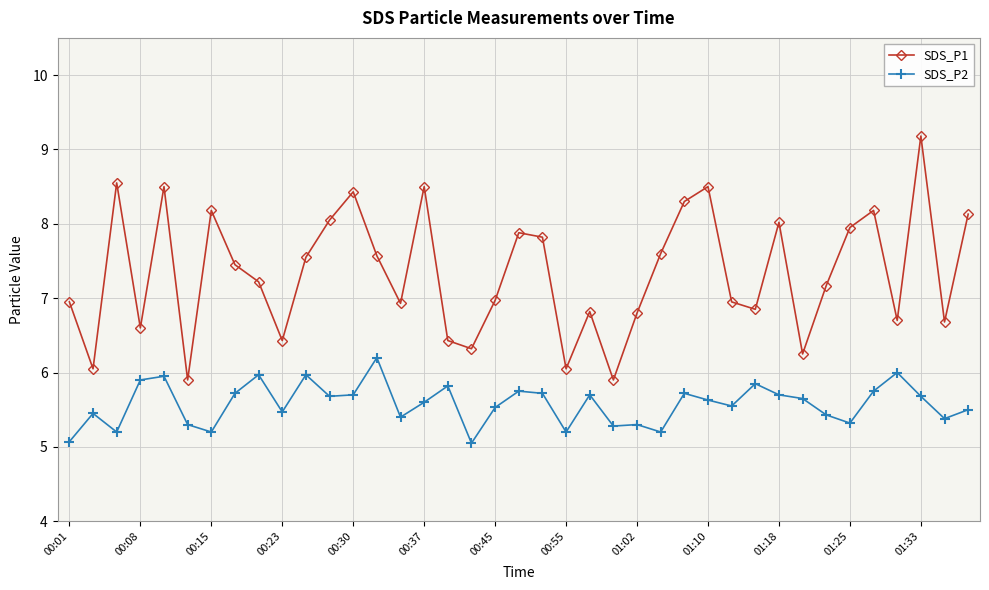

List the series in order of their peak value, lowest first.

SDS_P2, SDS_P1